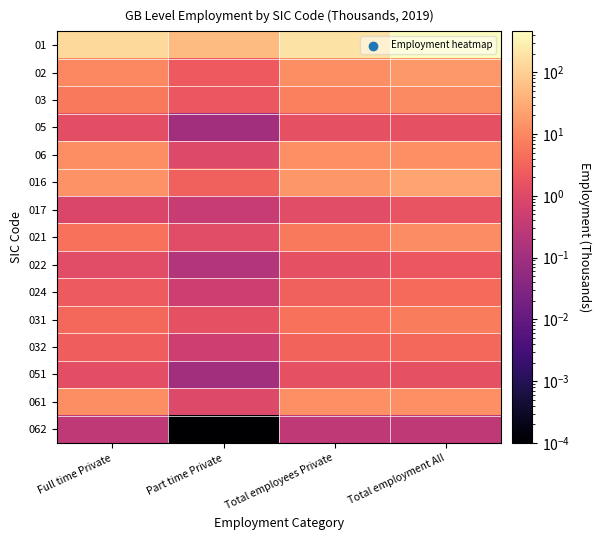

At which category is the sum across all series the highest?

Total employment All